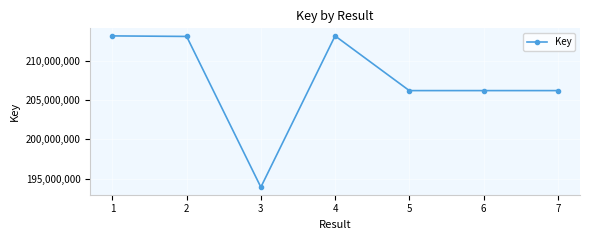

What is the difference between the values at 1 and 5?

6995151